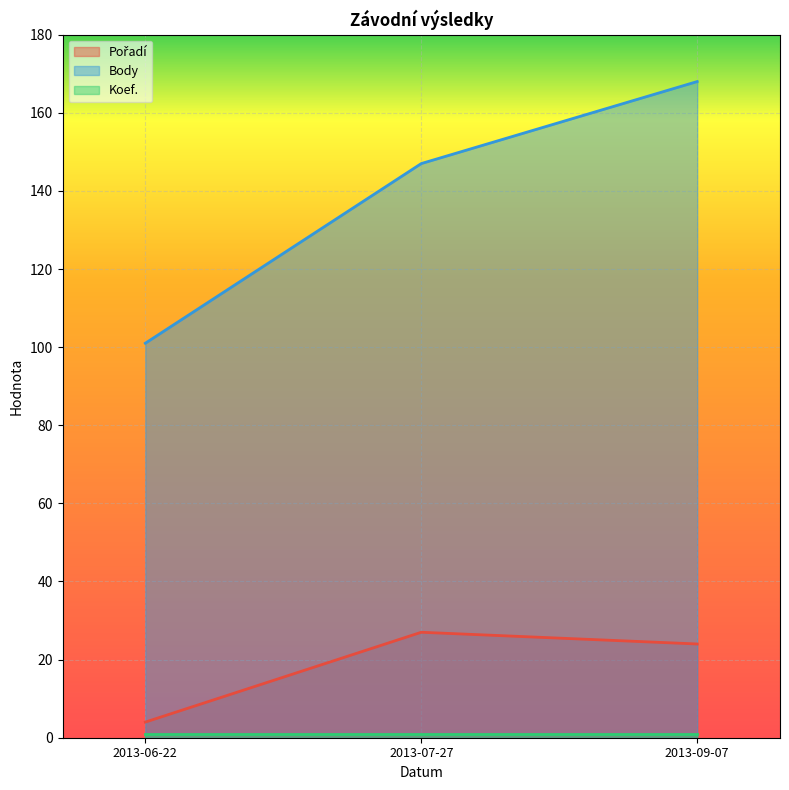

What is the sum of all Body values?

416